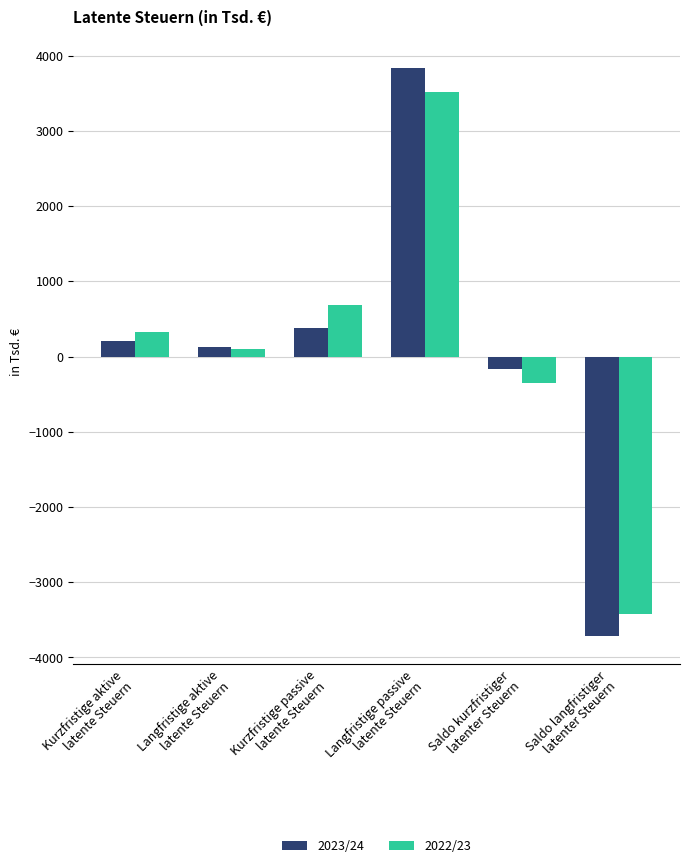

How many bars are there in total?

12